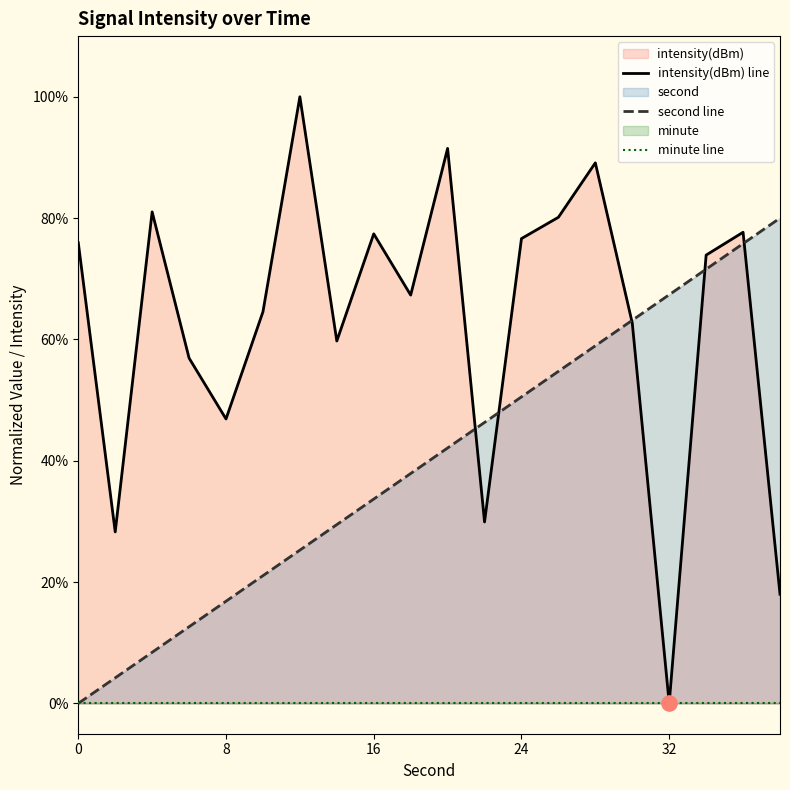

Which series has the largest total across all categories?

intensity